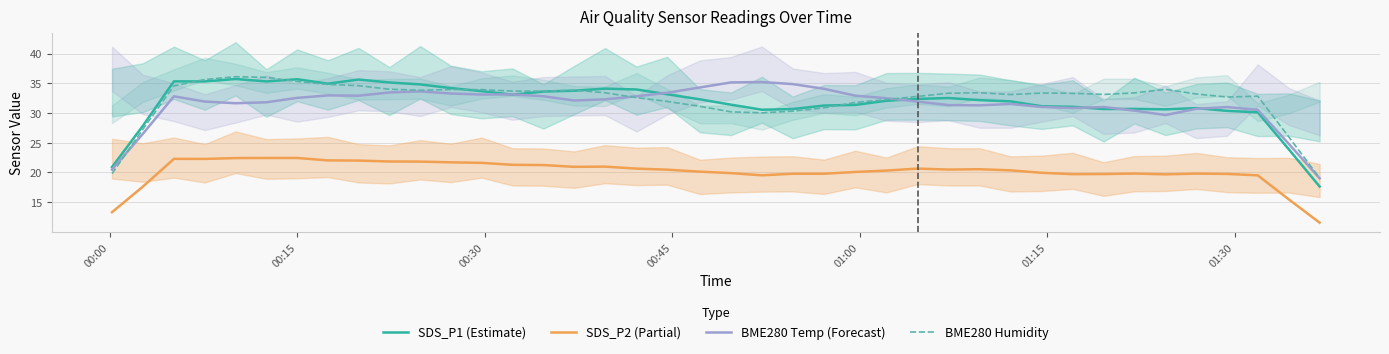

Does the chart display data point markers on the line(s)?

No